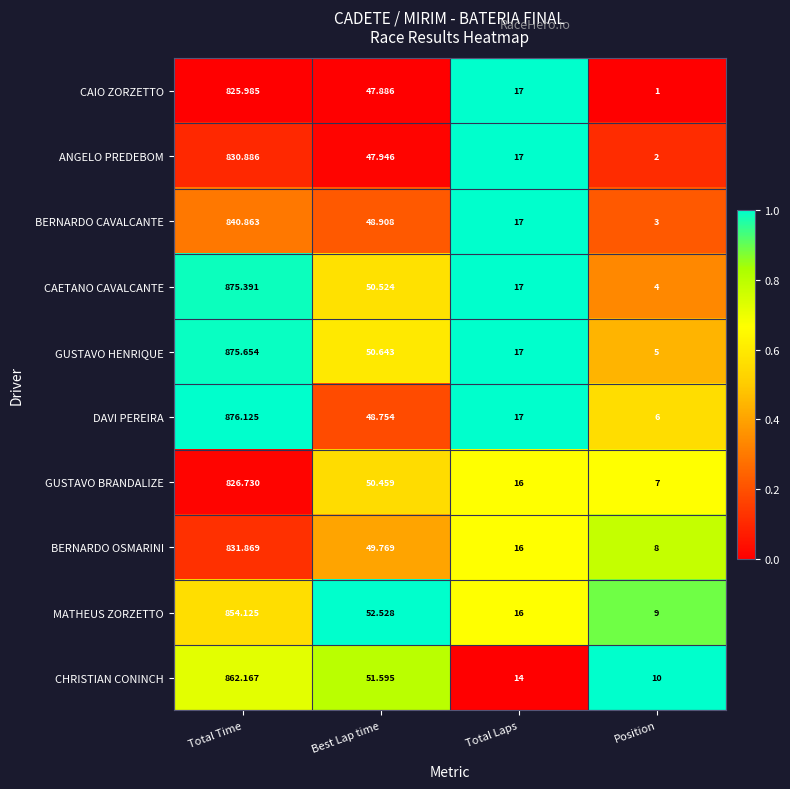

Which series has the largest range (max minus min)?

CAETANO CAVALCANTE